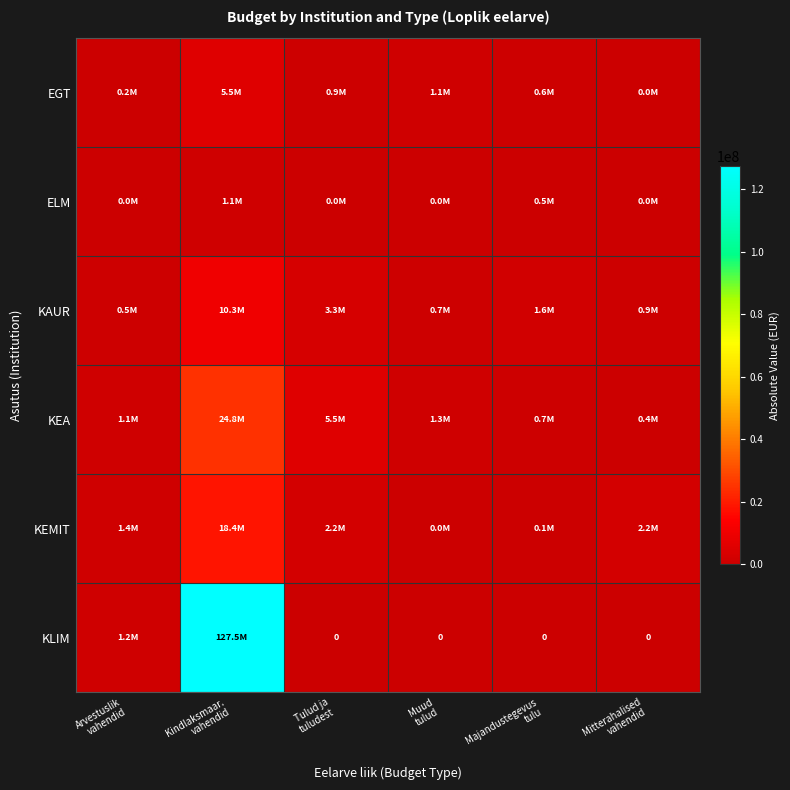

Which has a higher value, Muud
tulud or Kindlaksmaar.
vahendid?

Kindlaksmaar.
vahendid